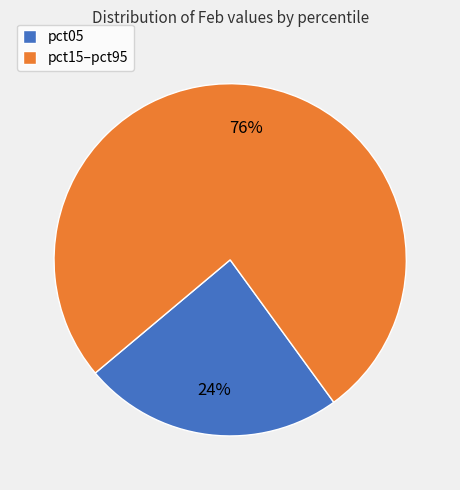

Rank the categories by value from highest to lowest.

pct15–pct95, pct05